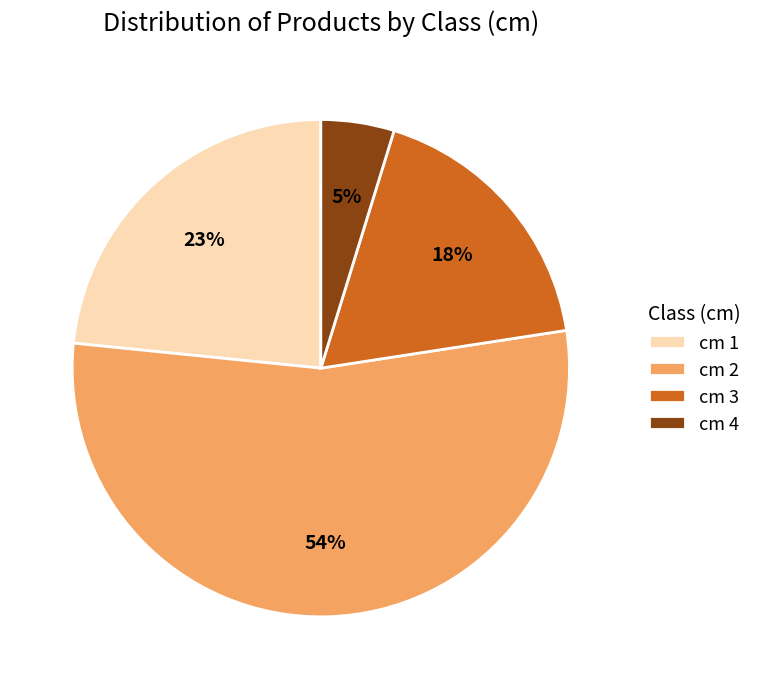

The cm 3 slice represents 18% of the pie. True or false?

True